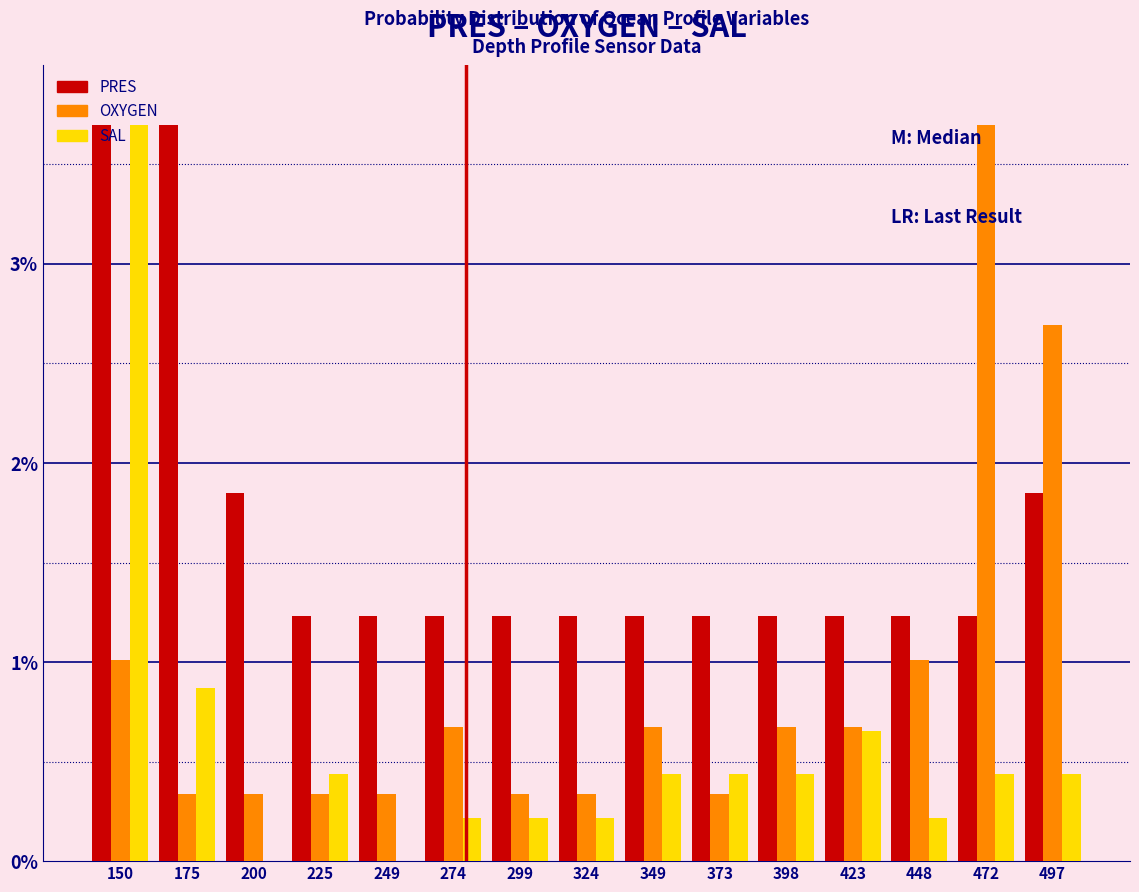

What are all the series names shown in the legend?

PRES, OXYGEN, SAL